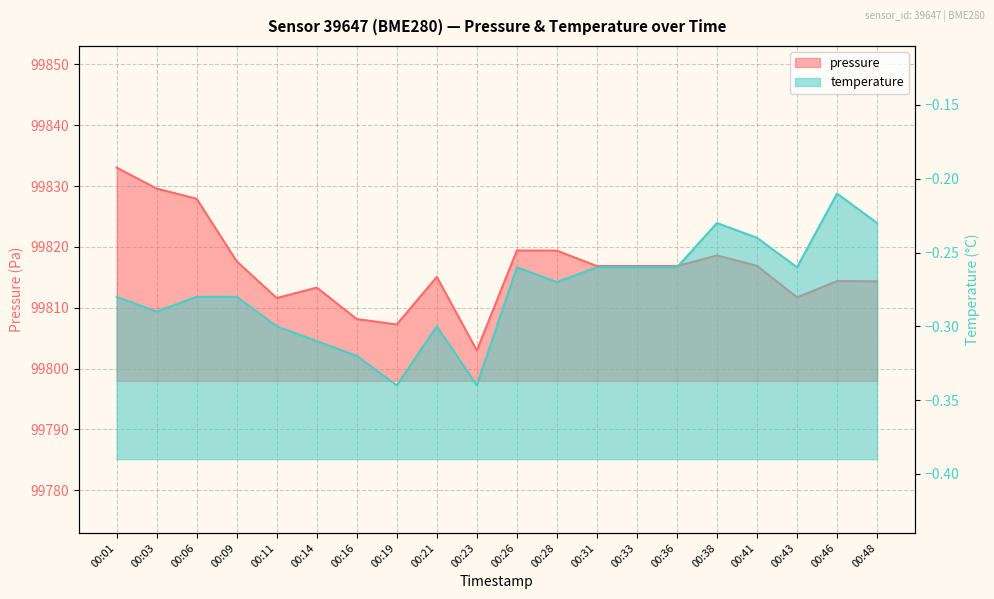

What is the difference between the highest and lowest values at 00:36?

99817.1